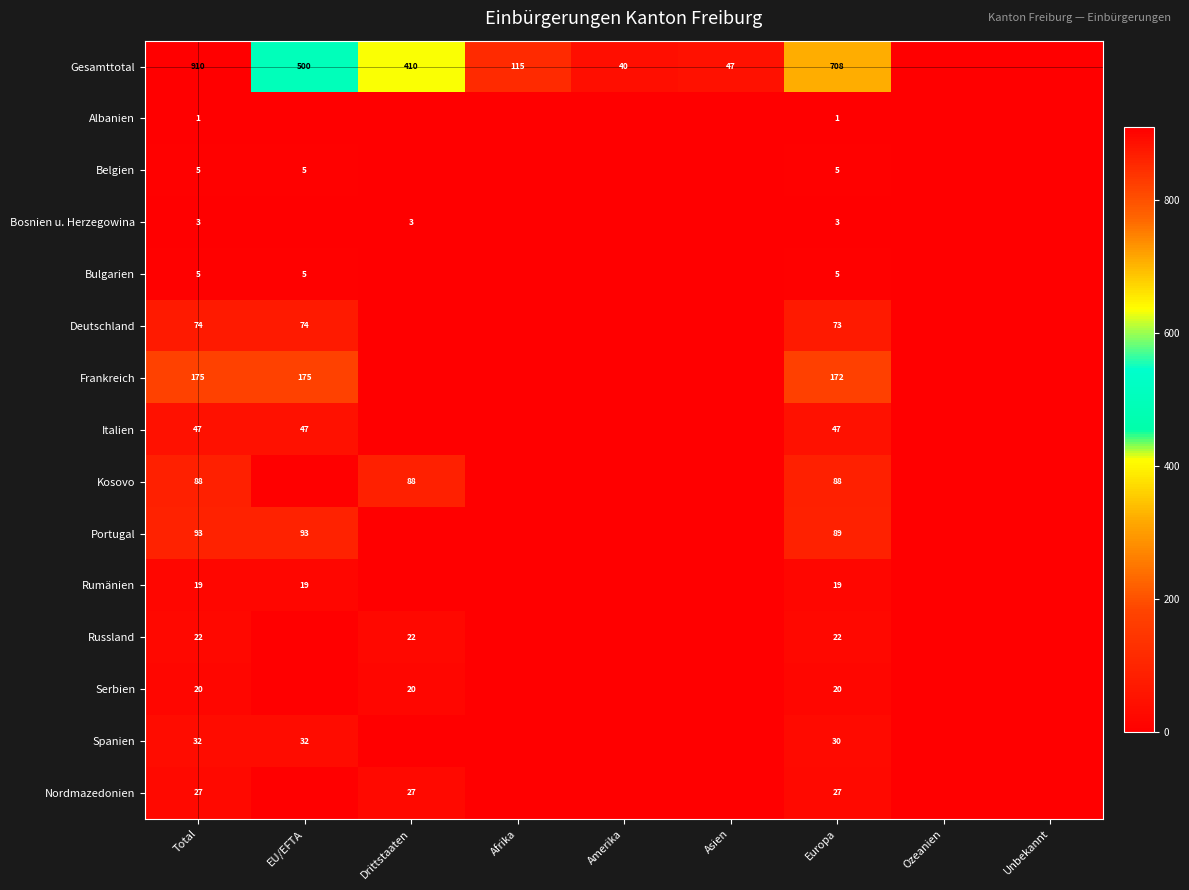

The value of Deutschland at Europa is 73. True or false?

True